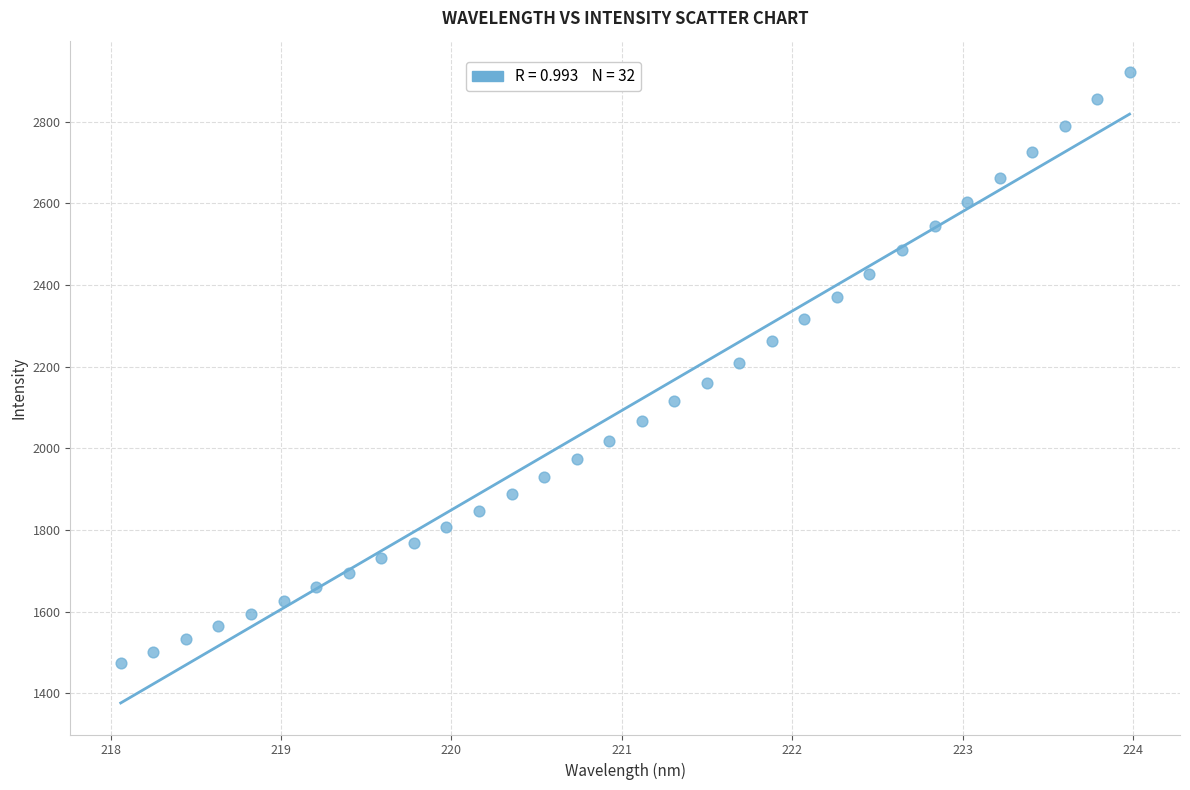

What is the range of Y values (max minus min)?

1446.1